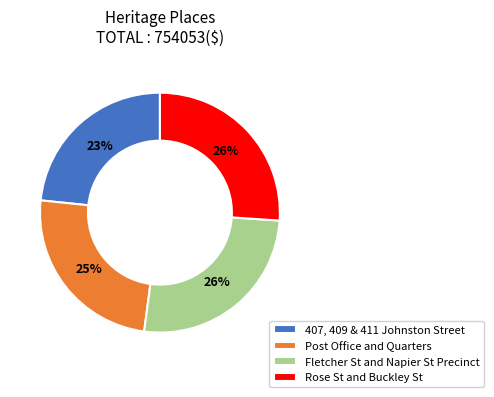

To the nearest percent, what percentage of the pie is Post Office and Quarters?

25%